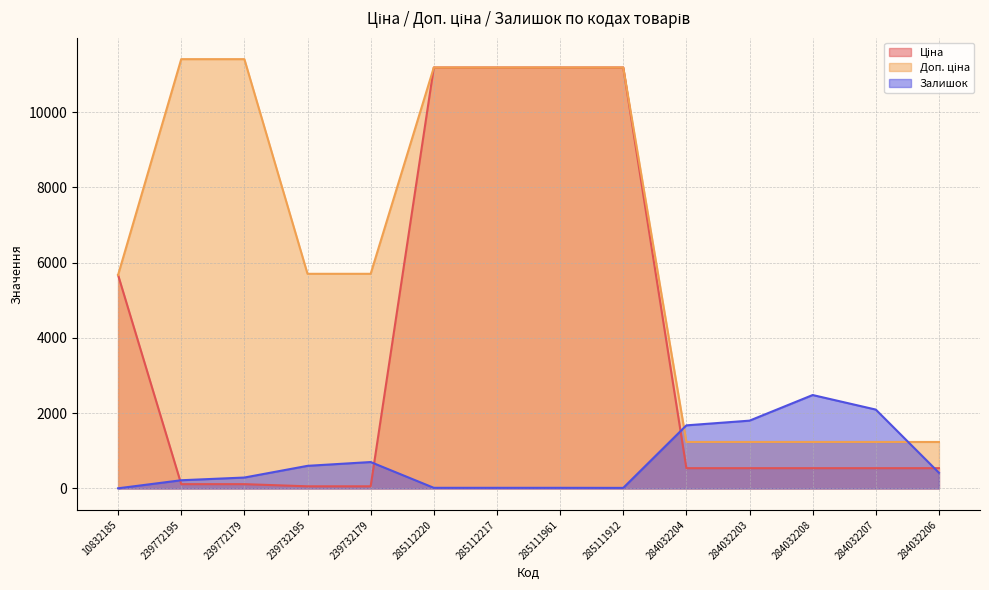

What is the label of the 9th point from the left?

285111912